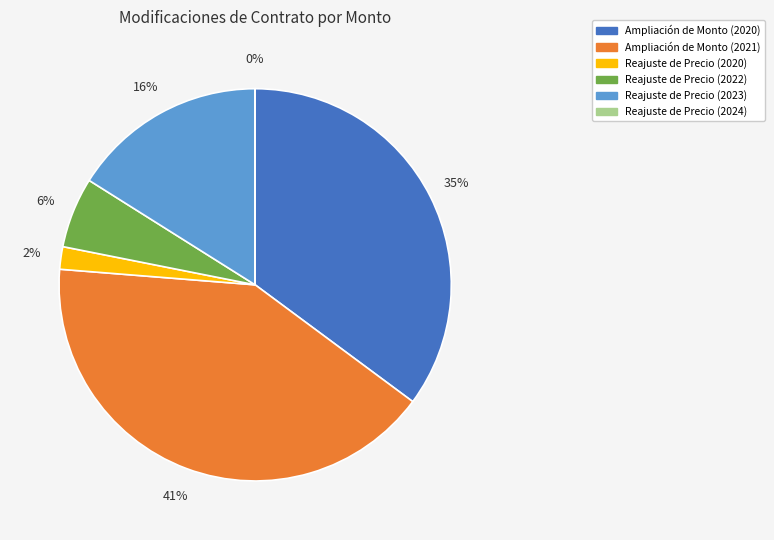

The Ampliación de Monto (2021) slice represents 31% of the pie. True or false?

False